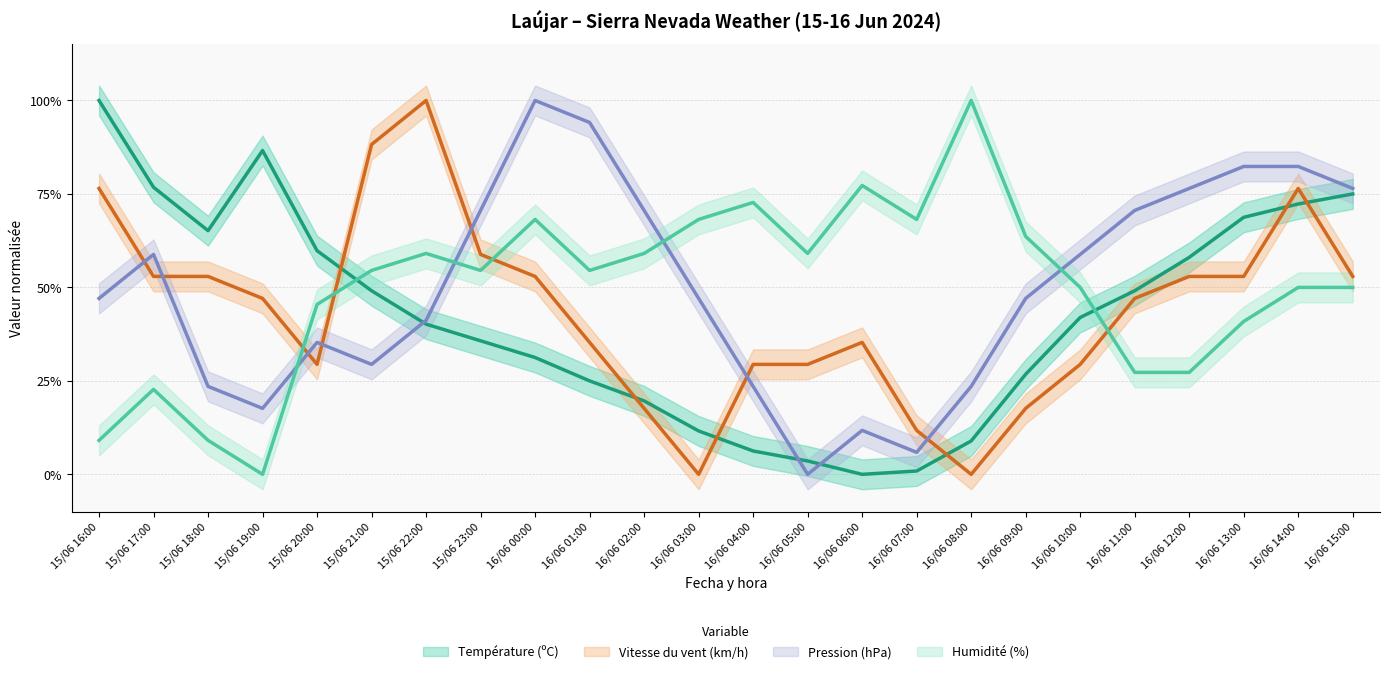

Where is Température (ºC) nearest to the value 50?

15/06 21:00